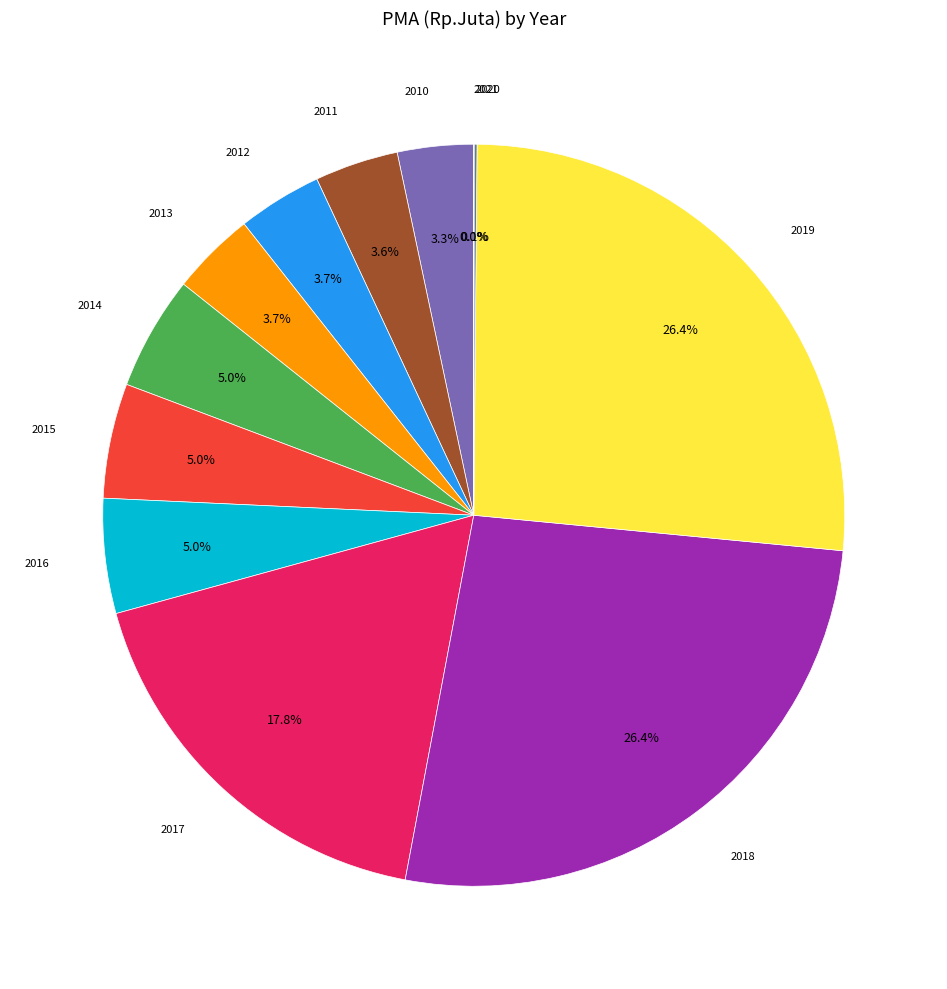

Does any single category account for the majority?

No